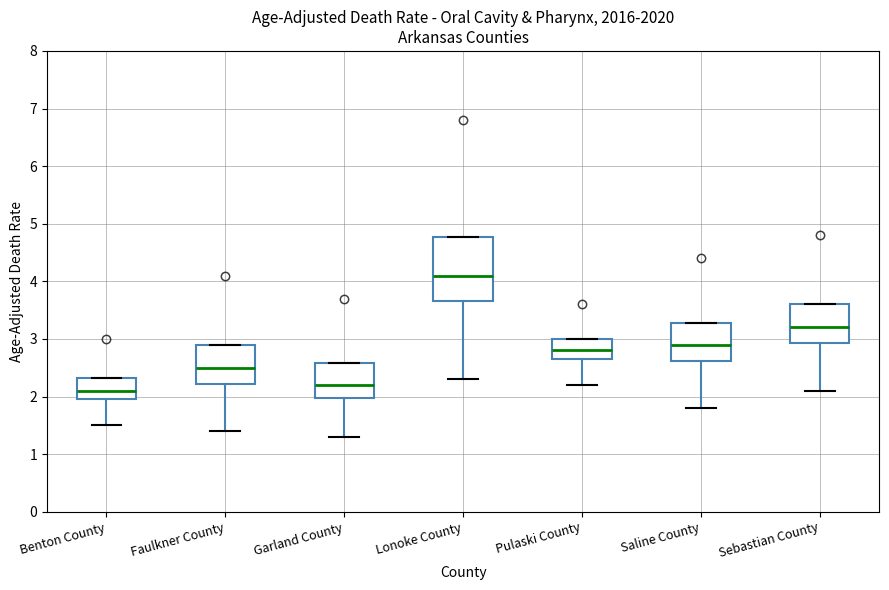

Reading left to right, read every box against the y-axis: the position of its median line, the range the box covers, and the ends of its whiskers. The values are not printed on the chart, so give them approximately, as read against the axis.

Benton County: median 2.1, box 2.0 to 2.3, whiskers 1.5 to 2.3
Faulkner County: median 2.5, box 2.2 to 2.9, whiskers 1.4 to 2.9
Garland County: median 2.2, box 2.0 to 2.6, whiskers 1.3 to 2.6
Lonoke County: median 4.1, box 3.7 to 4.8, whiskers 2.3 to 4.8
Pulaski County: median 2.8, box 2.7 to 3.0, whiskers 2.2 to 3.0
Saline County: median 2.9, box 2.6 to 3.3, whiskers 1.8 to 3.3
Sebastian County: median 3.2, box 2.9 to 3.6, whiskers 2.1 to 3.6